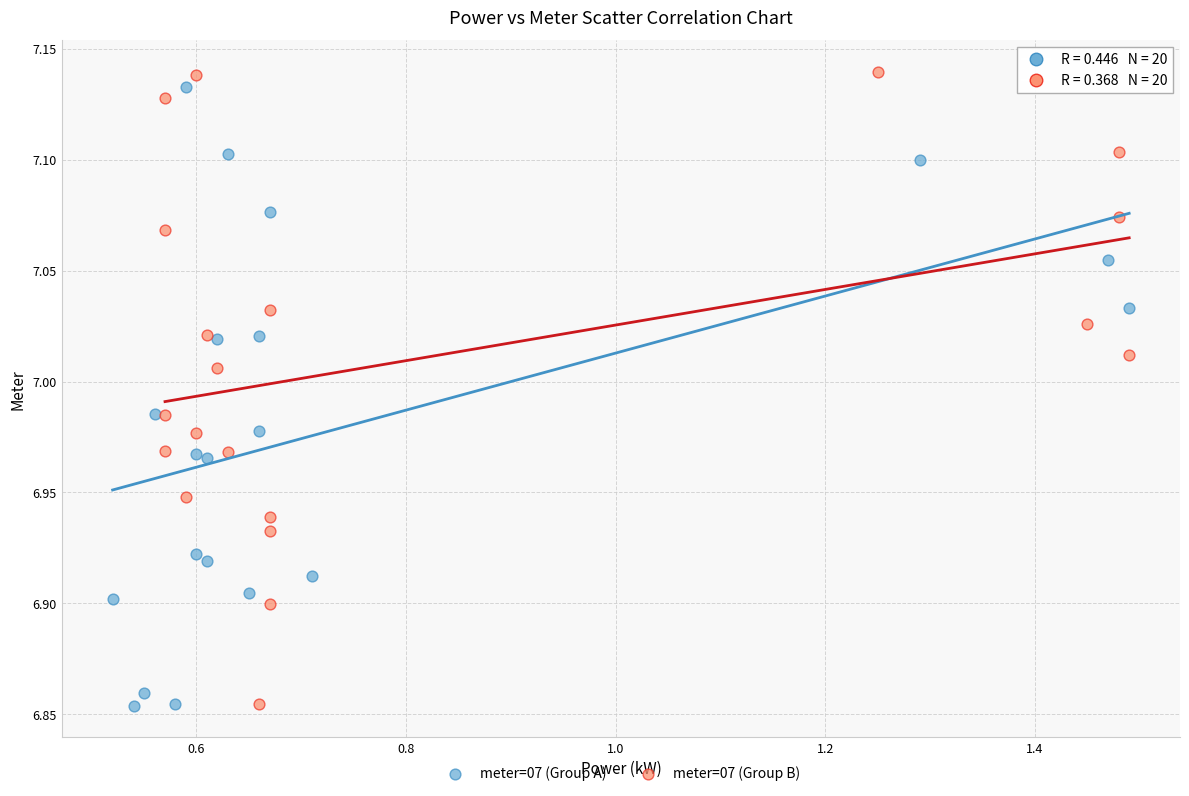

Which series reaches the maximum Y coordinate?

meter=07 (Group B)